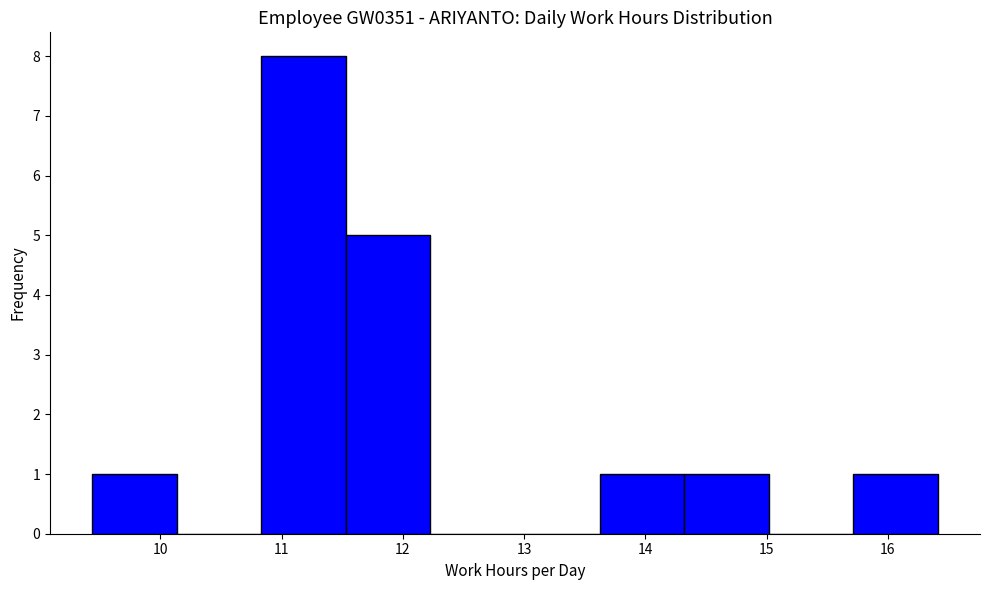

What is the height of the bar covering 11.5 to 12.2 on the x-axis? Neither the bar edges nor the heights are printed on the chart, so give them approximately, as read against the axes.

5